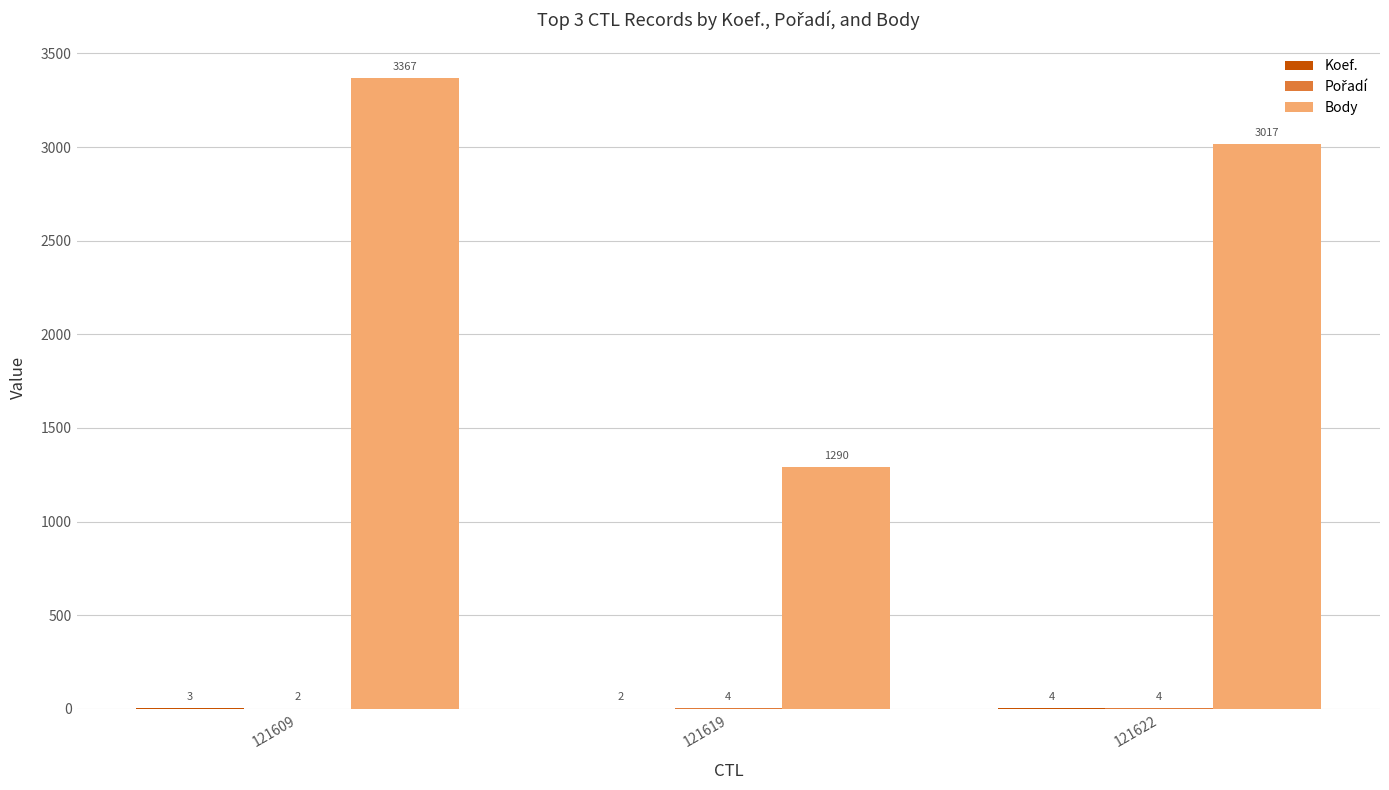

What is the sum of the Body values at 121609 and 121619?

4657